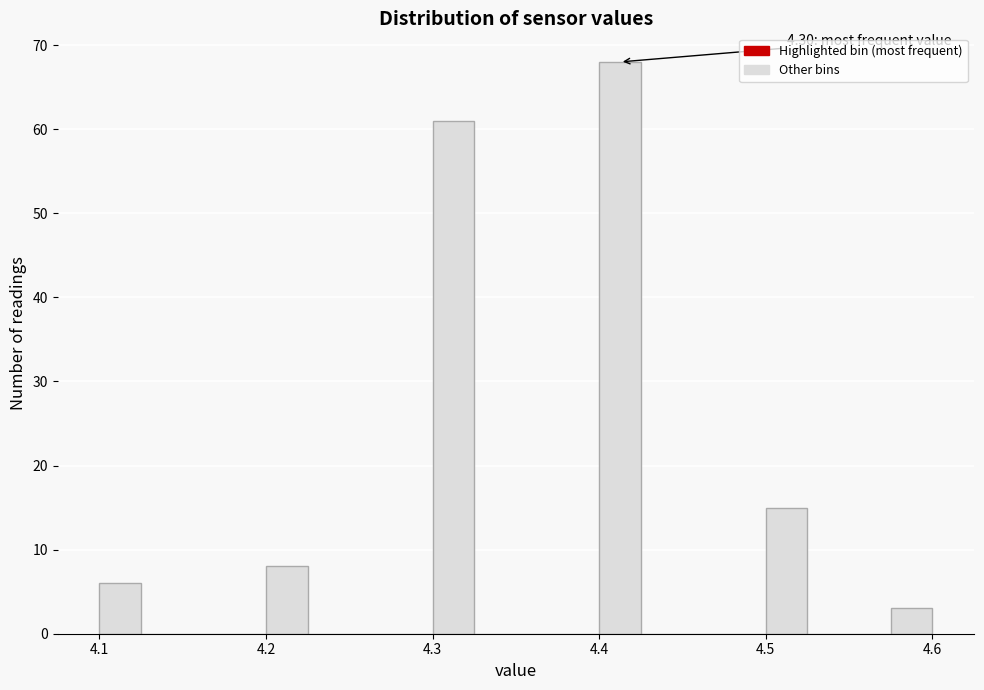

Read against the x-axis, roughly where is the centre of the tallest bar?

4.41